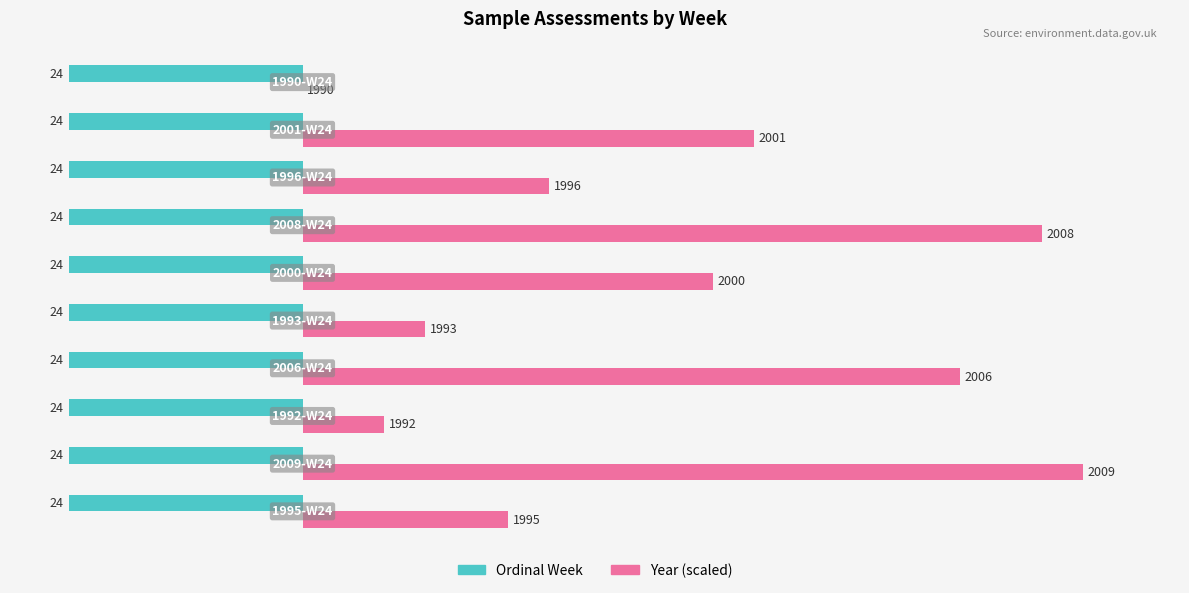

What are all the series names shown in the legend?

Ordinal Week, Year (scaled)